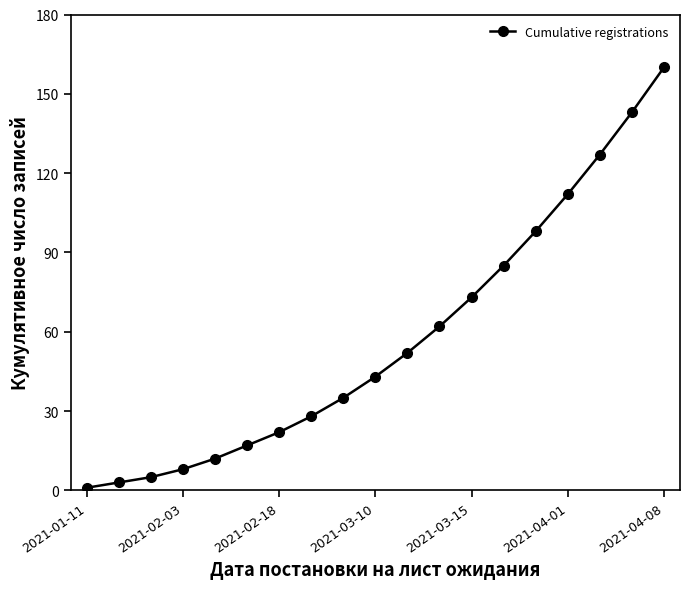

Reading right to left, what are all the values shown in this chart?

160	143	127	112	98	85	73	62	52	43	35	28	22	17	12	8	5	3	1